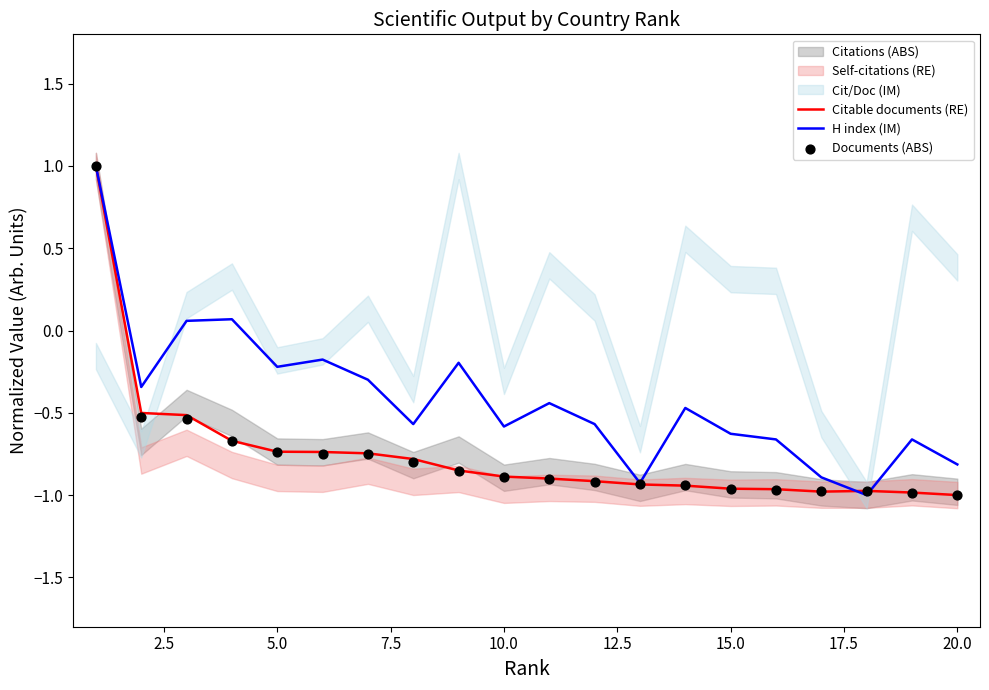

The value of Citable documents (RE) at 5.0 is -0.2. True or false?

False